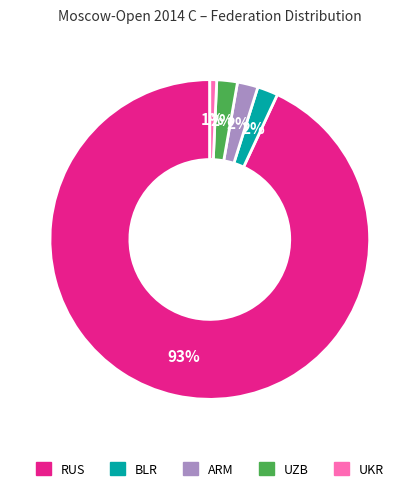

Do BLR and UKR together represent more than half of the pie?

No